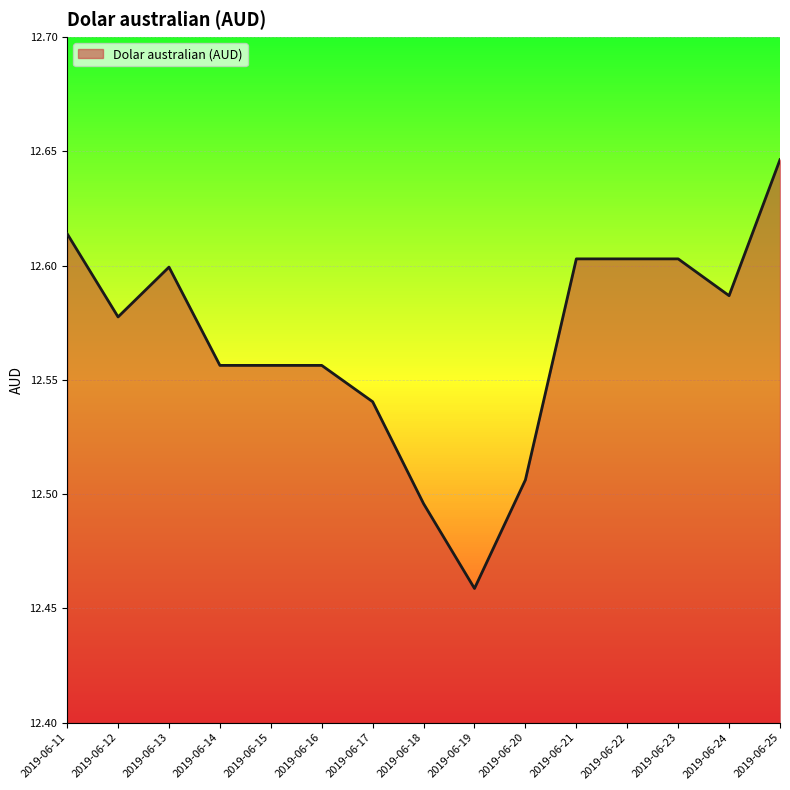

What is the difference between the values at 2019-06-20 and 2019-06-25?

0.1